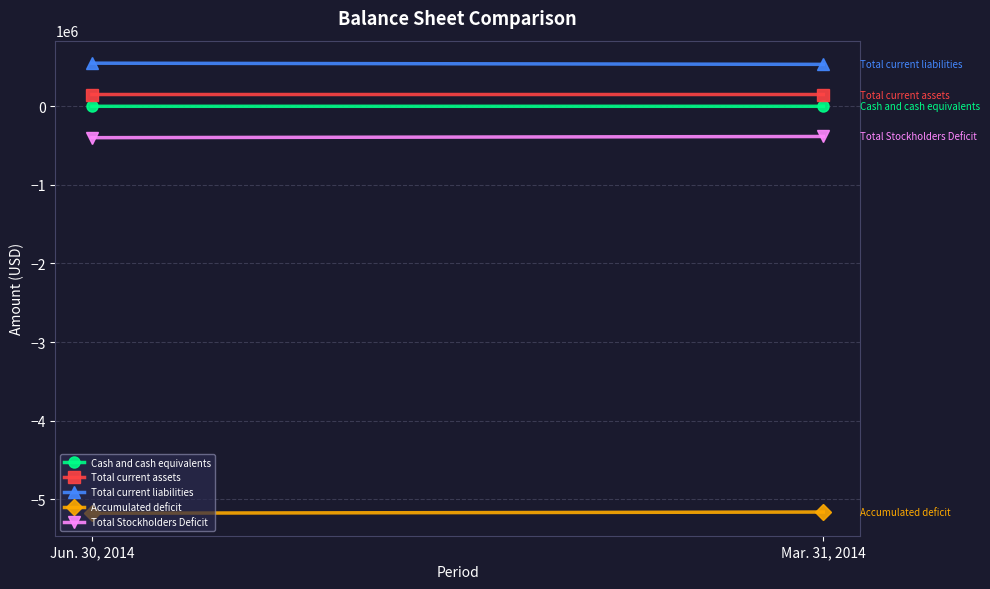

What is the difference between the maximum and minimum values in the Total Stockholders Deficit series?

15132